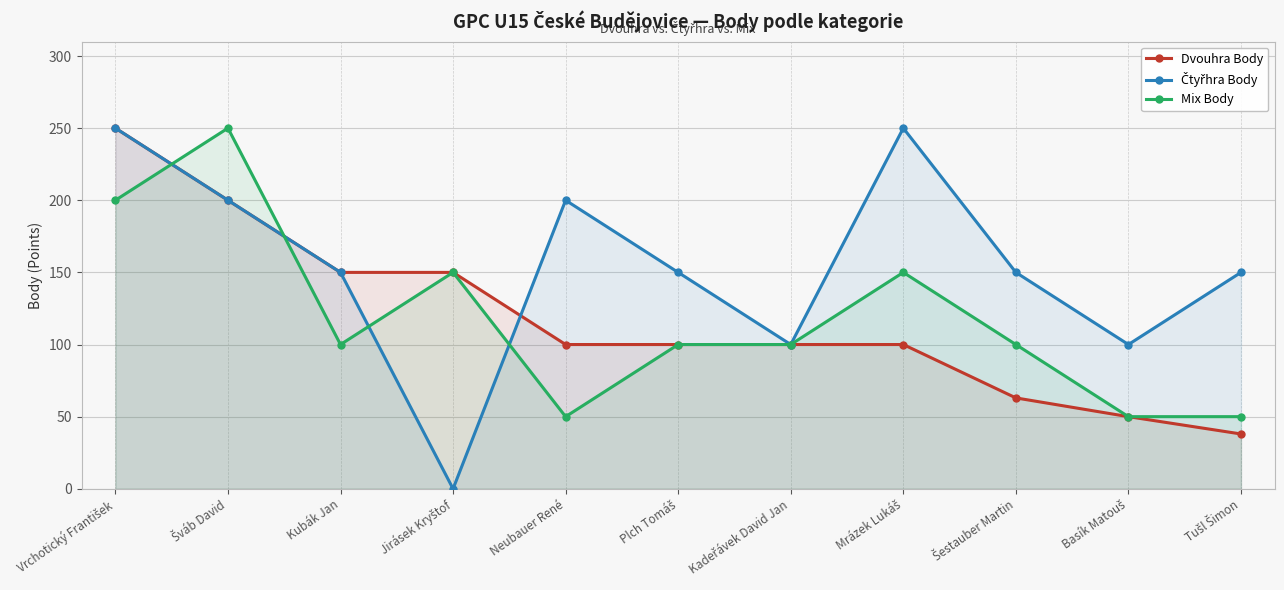

Where is Čtyřhra Body nearest to the value 125?

Kubák Jan